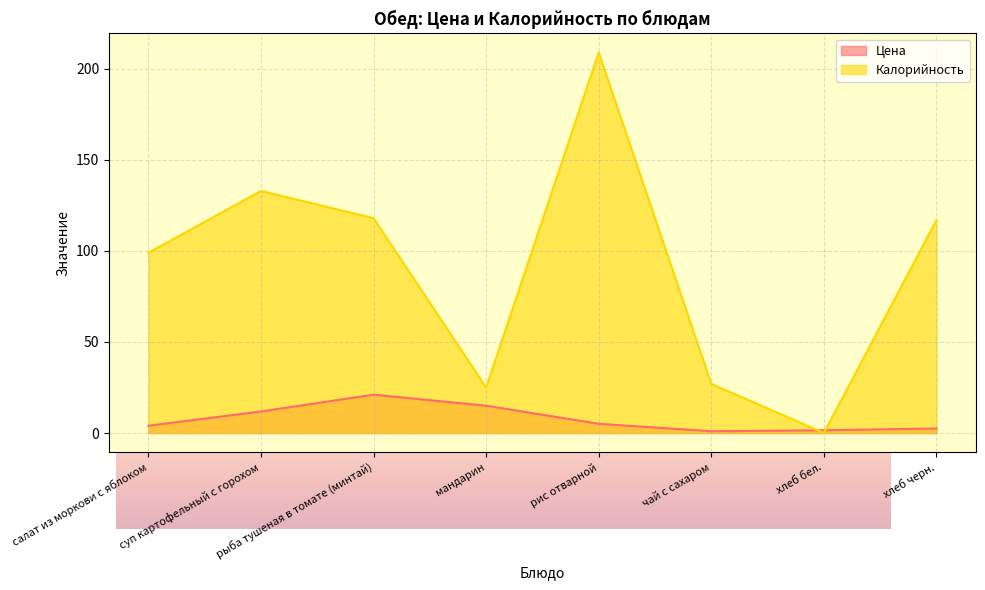

Between салат из моркови с яблоком and мандарин, which series saw the biggest shift?

Калорийность